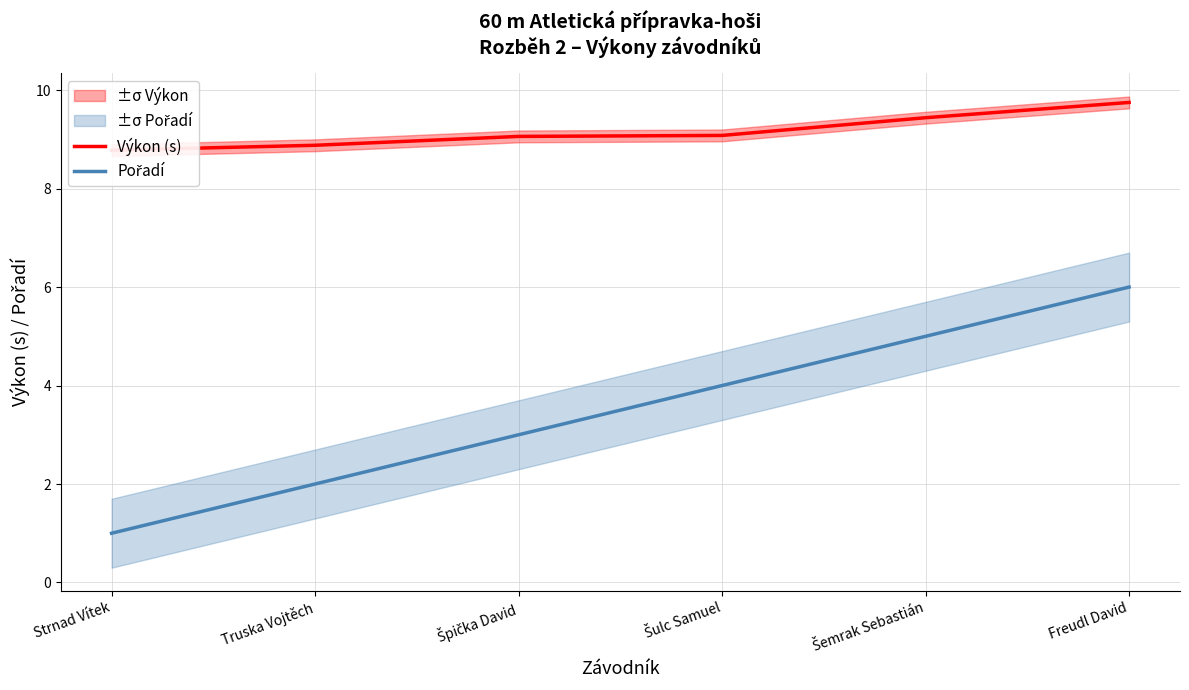

What is the approximate value of Pořadí at Šemrak Sebastián?

5.0